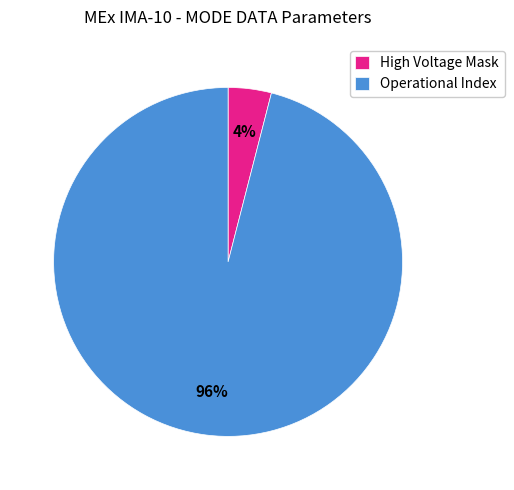

True or false: Operational Index accounts for 88% of the total.

False